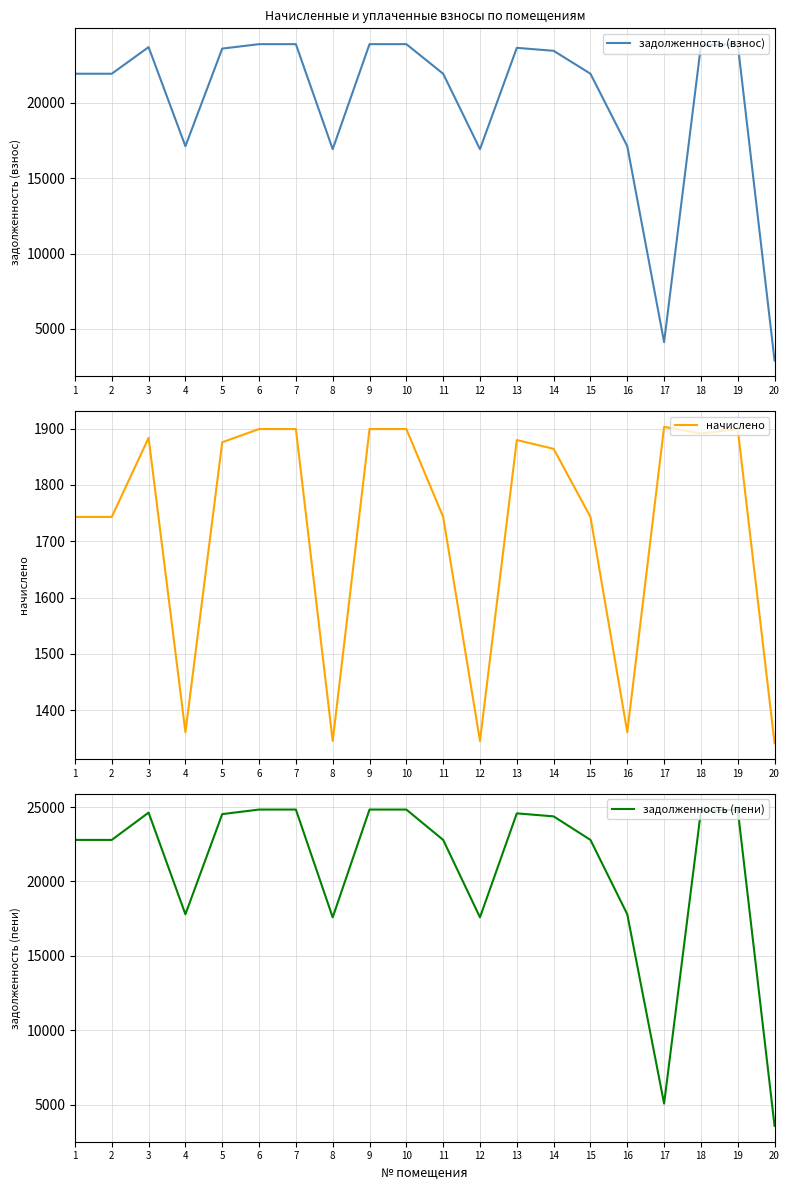

Reading left to right, list all the values displayed in this chart.

задолженность (взнос): 1=21920.0	2=21920.0	3=23685.3	4=17114.2	5=23587.3	6=23881.5	7=23881.5	8=16918.2	9=23881.5	10=23881.5	11=21920.0	12=16918.2	13=23636.2	14=23440.3	15=21920.0	16=17114.2	17=4123.6	18=23783.5	19=23881.5	20=2906.8
начислено: 1=1743.3	2=1743.3	3=1883.7	4=1361.1	5=1875.9	6=1899.3	7=1899.3	8=1345.5	9=1899.3	10=1899.3	11=1743.3	12=1345.5	13=1879.8	14=1864.2	15=1743.3	16=1361.1	17=1903.2	18=1891.5	19=1899.3	20=1341.6
задолженность (пени): 1=22791.7	2=22791.7	3=24627.2	4=17794.7	5=24525.3	6=24831.2	7=24831.2	8=17591.0	9=24831.2	10=24831.2	11=22791.7	12=17591.0	13=24576.1	14=24372.4	15=22791.7	16=17794.7	17=5075.2	18=24729.3	19=24831.2	20=3577.6